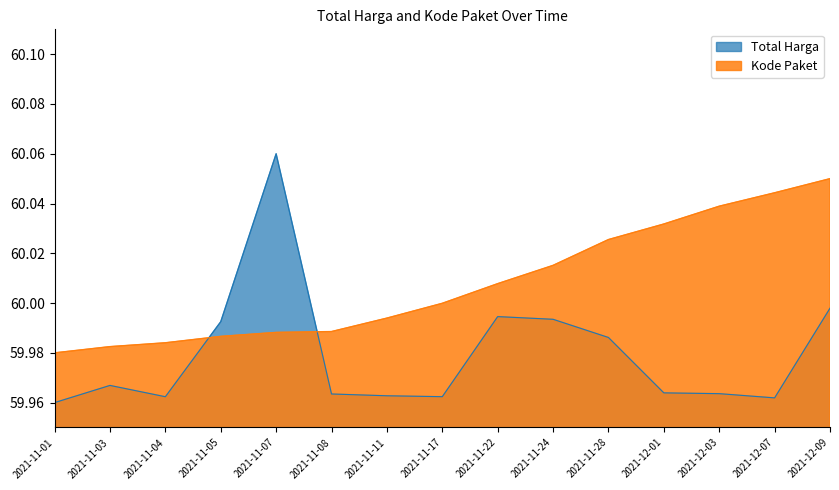

Rank the series by their maximum value, from lowest to highest.

Kode Paket, Total Harga